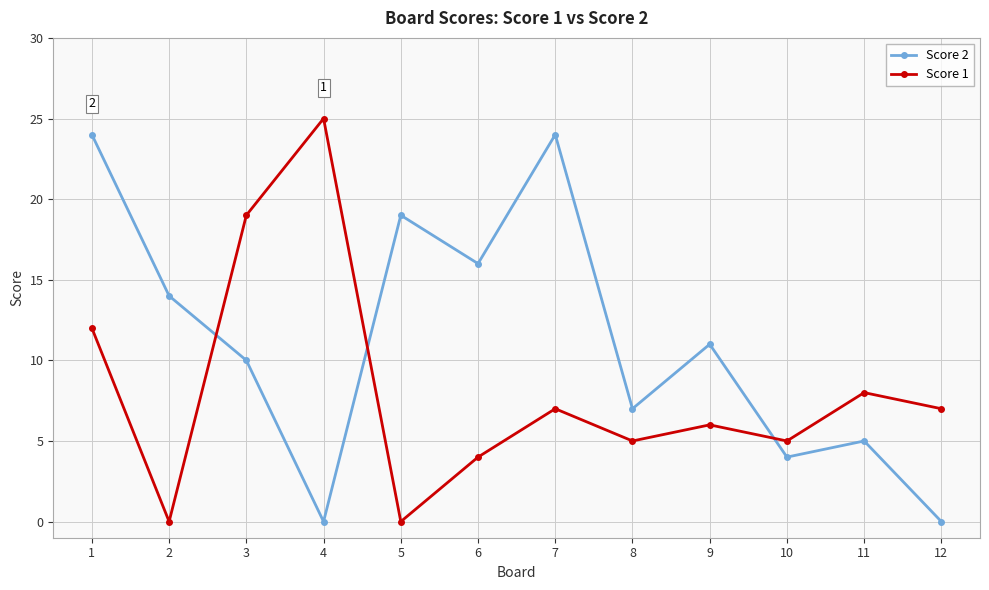

How many data points does each series have?

12